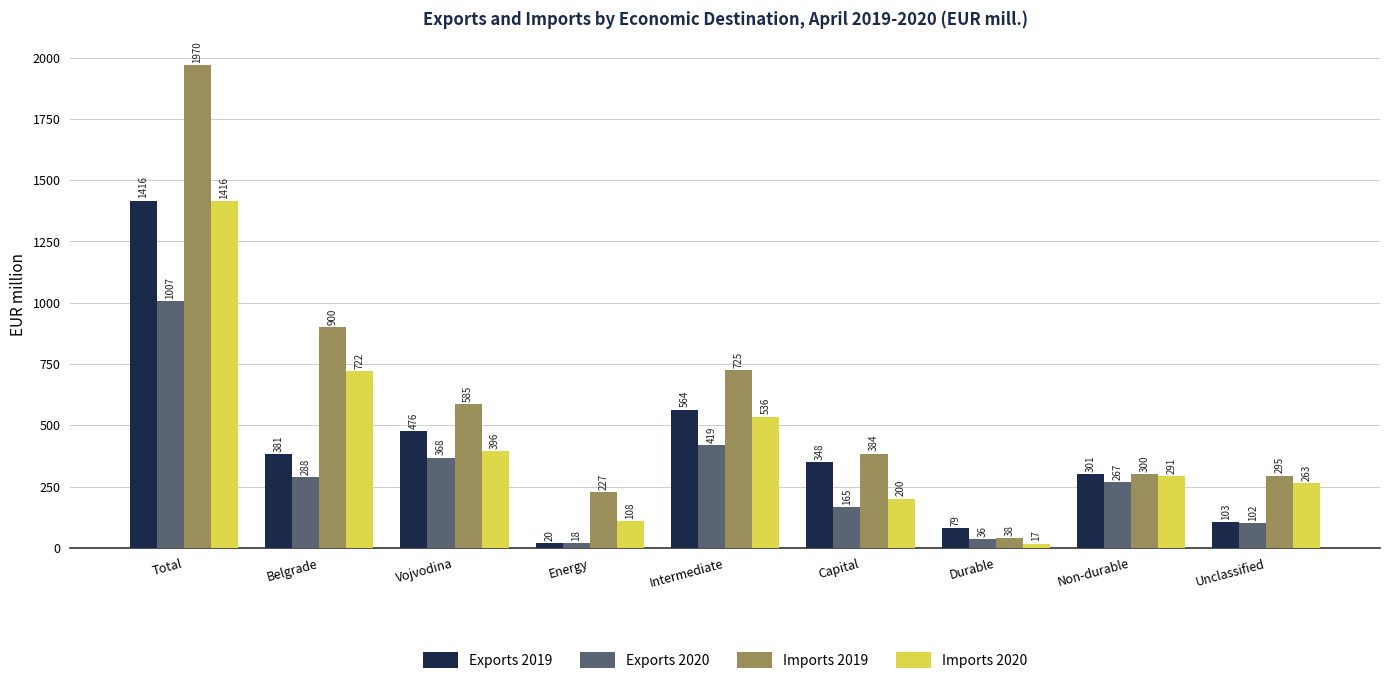

Which series has the largest range (max minus min)?

Imports 2019